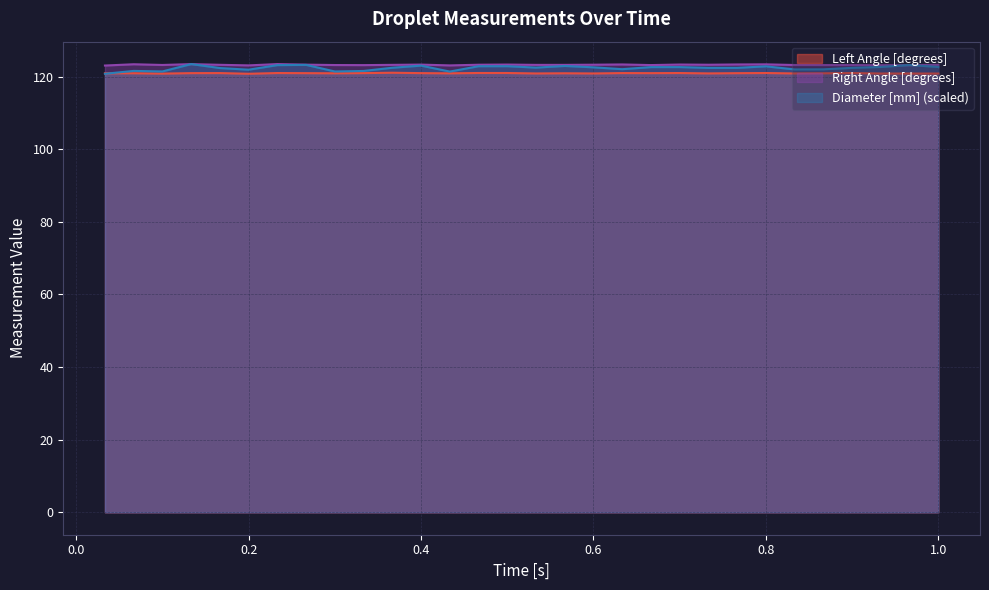

In Left Angle [degrees], how many points are higher than both neighbors (excluding endpoints)?

10